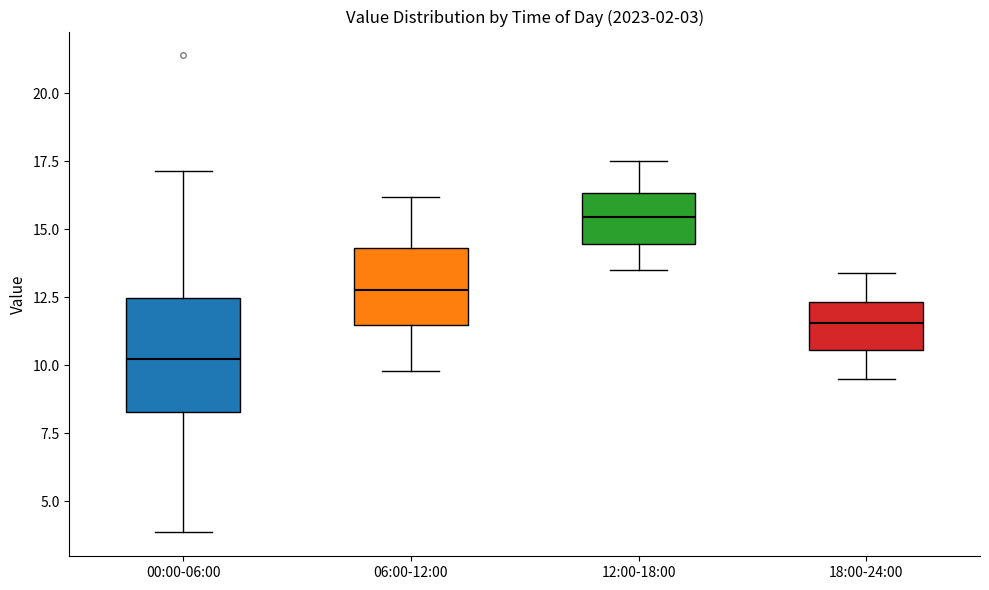

Which box's median line is the highest?

12:00-18:00